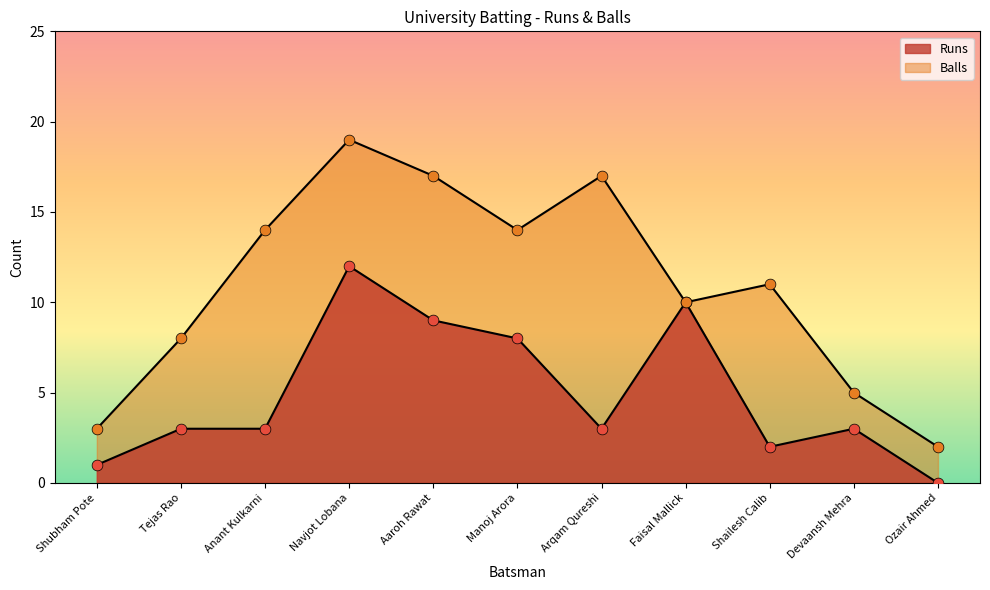

What is the total value across all series at Manoj Arora?

22